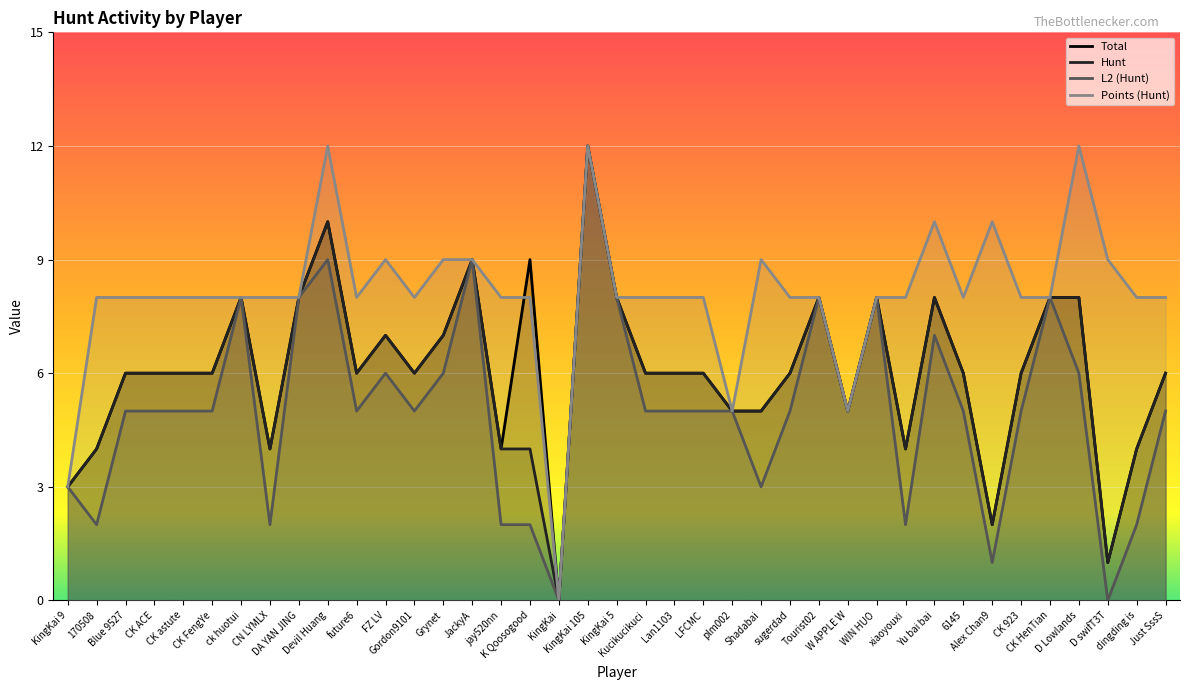

At how many categories does at least one series exceed 3?

37